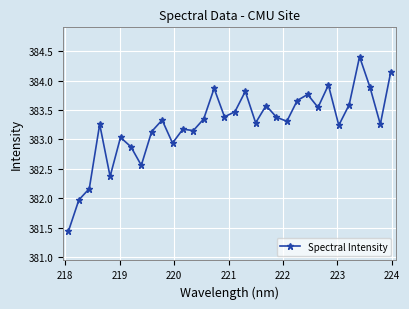

True or false: there are more than 1 points higher than both neighbors.

True